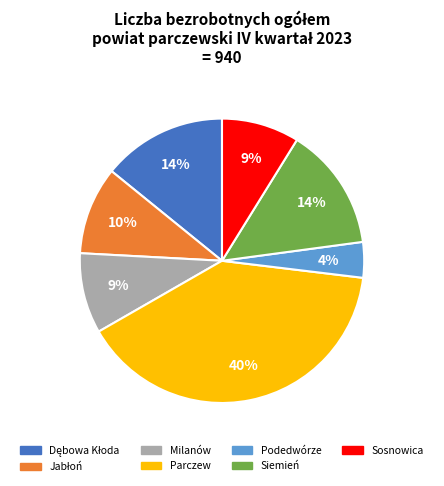

To the nearest percent, what is the difference between the Parczew and Sosnowica slice percentages?

31%